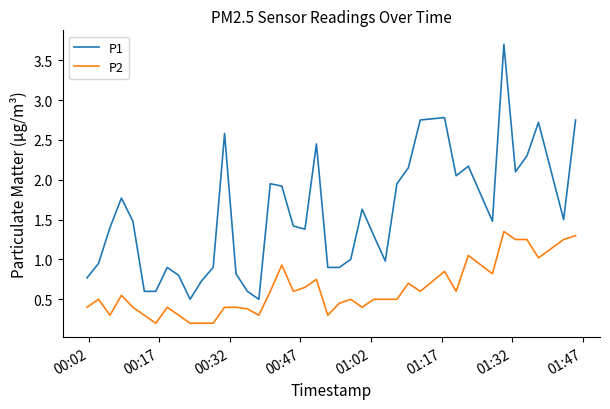

At how many categories does at least one series exceed 2?

12